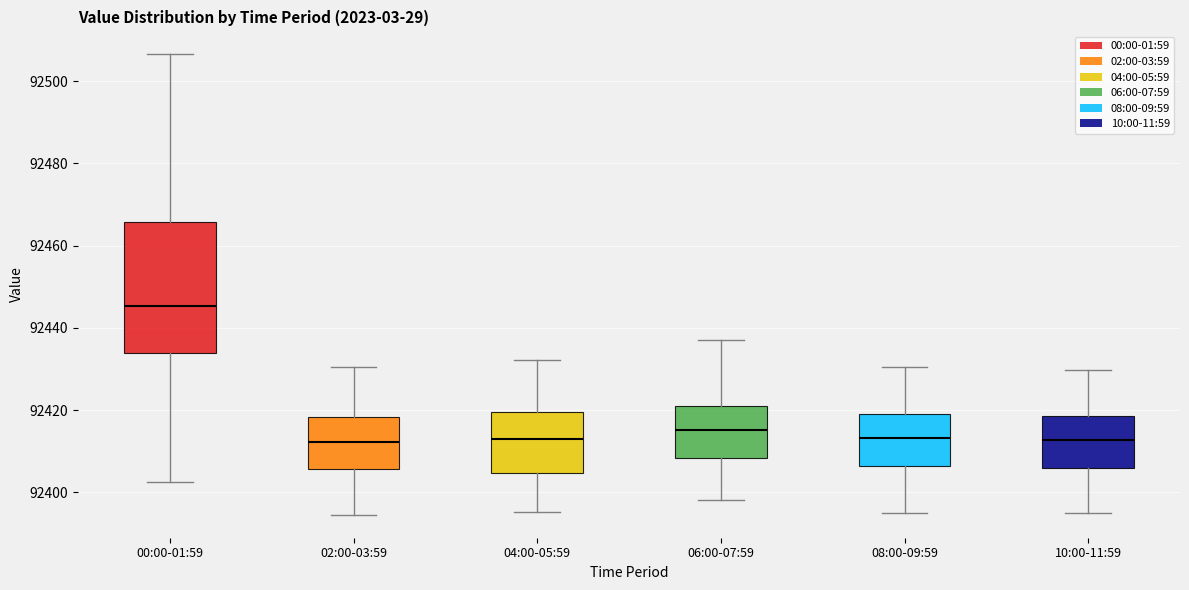

Which box is the tallest, from its lower edge to its upper edge?

00:00-01:59